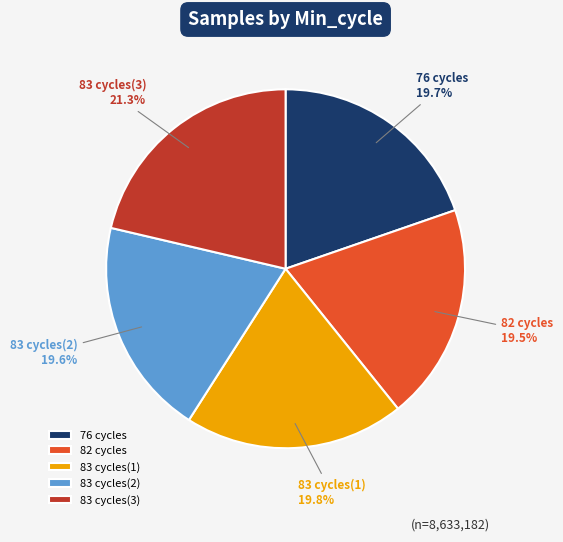

Approximately how many times larger is the value at 76 cycles compared to 83 cycles(3)?

0.9